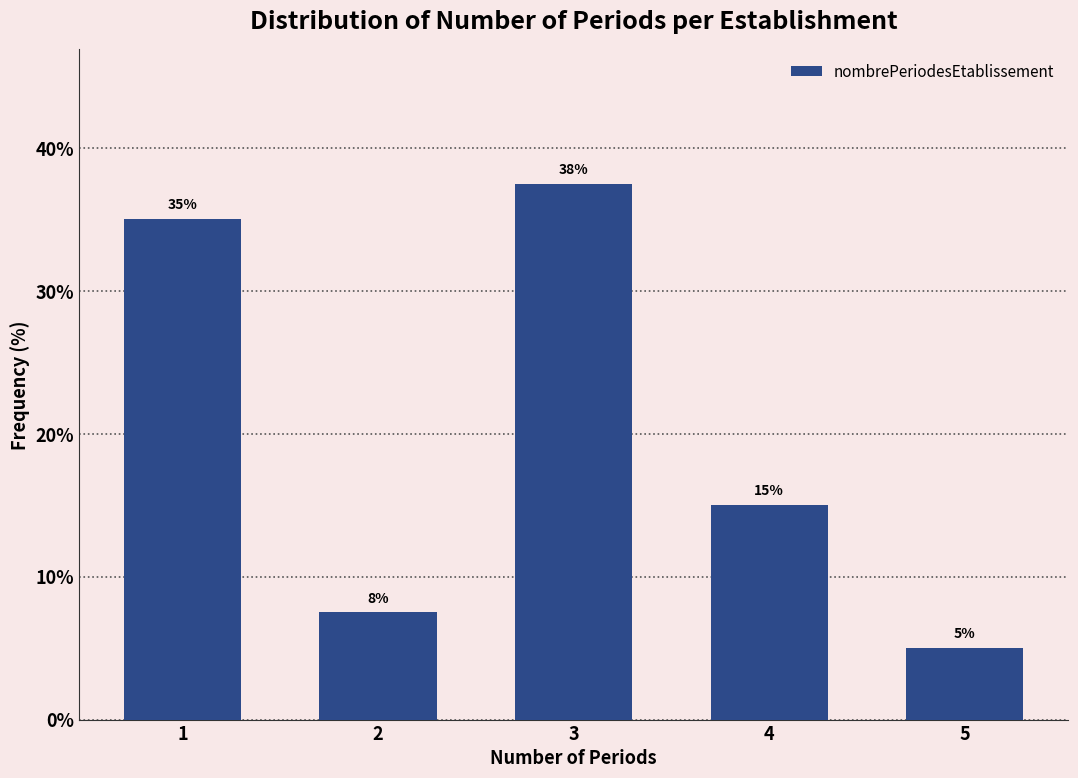

At which category does the chart reach its peak across all series?

3